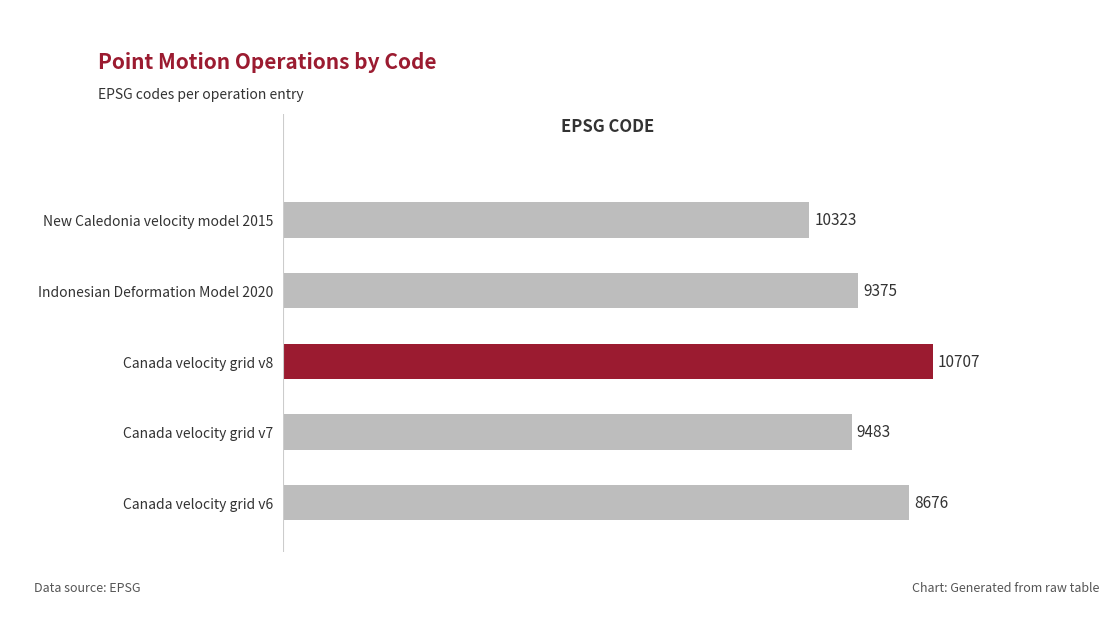

Approximately how many times larger is the value at New Caledonia velocity model 2015 compared to Canada velocity grid v8?

0.8